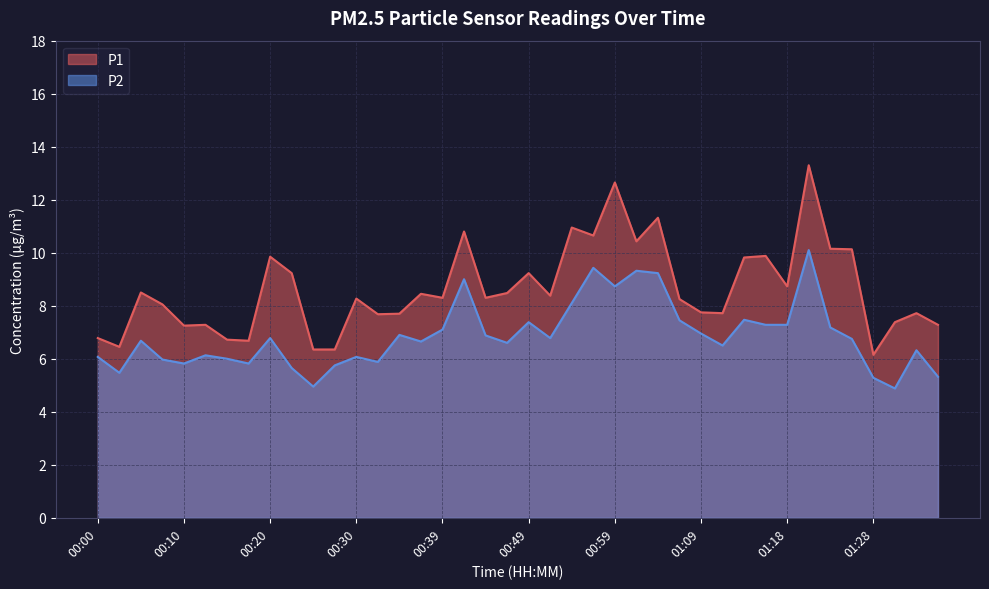

Which series has the largest total across all categories?

P1